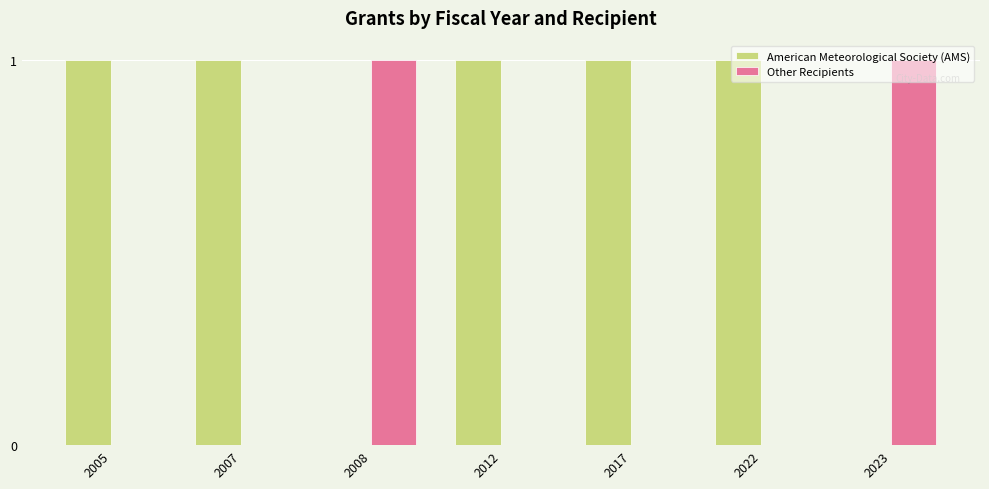

Which series has the largest total across all categories?

American Meteorological Society (AMS)